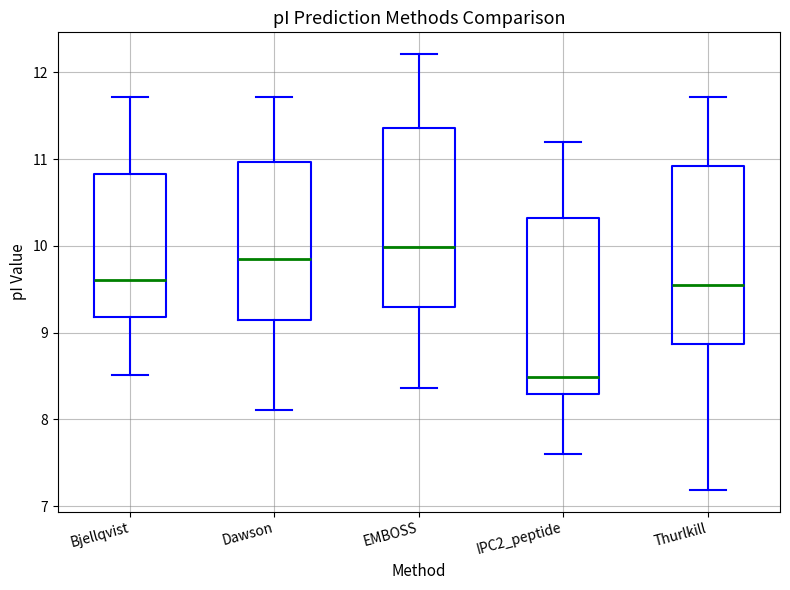

Reading left to right, read every box against the y-axis: the position of its median line, the range the box covers, and the ends of its whiskers. The values are not printed on the chart, so give them approximately, as read against the axis.

Bjellqvist: median 9.6, box 9.2 to 10.8, whiskers 8.5 to 11.7
Dawson: median 9.9, box 9.1 to 11.0, whiskers 8.1 to 11.7
EMBOSS: median 10.0, box 9.3 to 11.4, whiskers 8.4 to 12.2
IPC2_peptide: median 8.5, box 8.3 to 10.3, whiskers 7.6 to 11.2
Thurlkill: median 9.6, box 8.9 to 10.9, whiskers 7.2 to 11.7